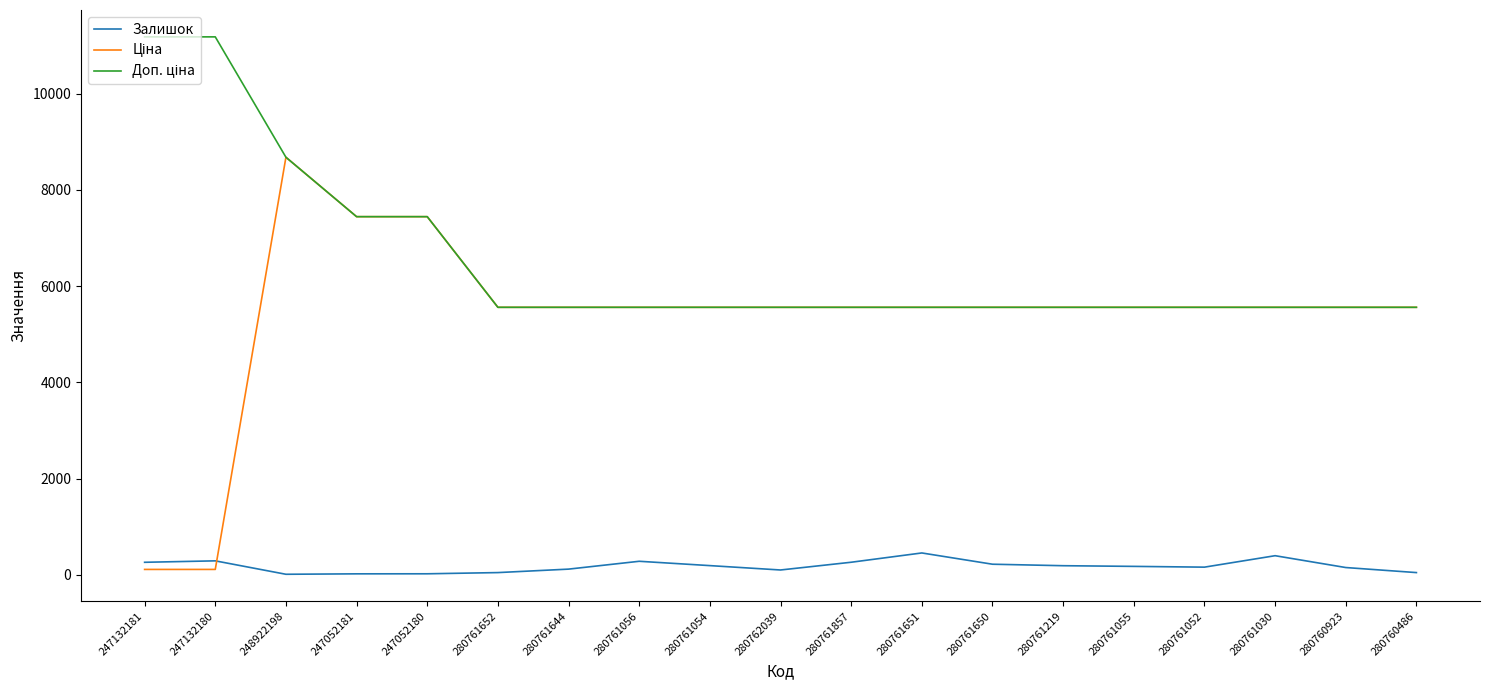

What is the maximum value shown in the chart?

11182.0